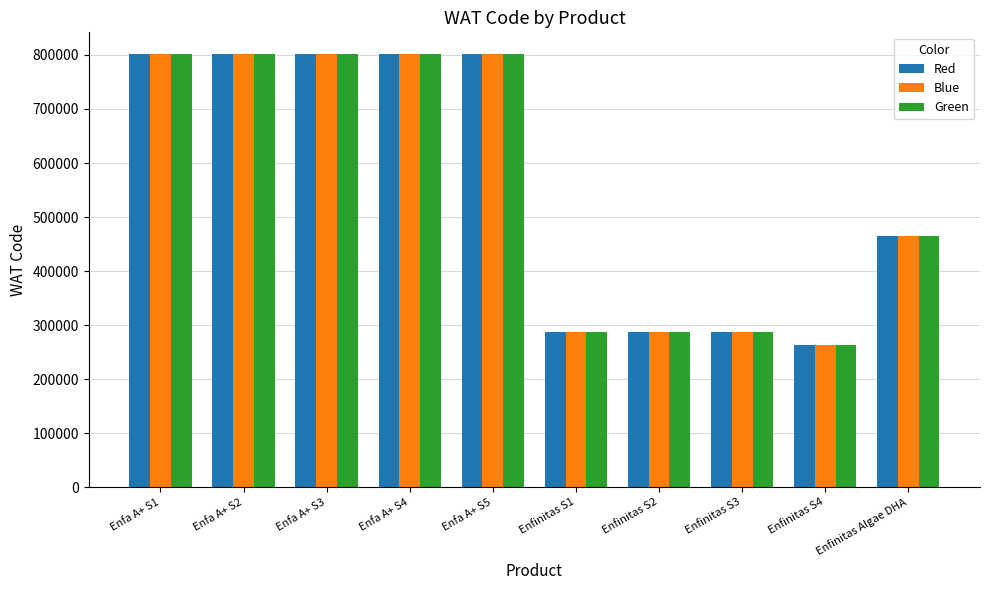

What position from the right is Enfinitas S4?

2